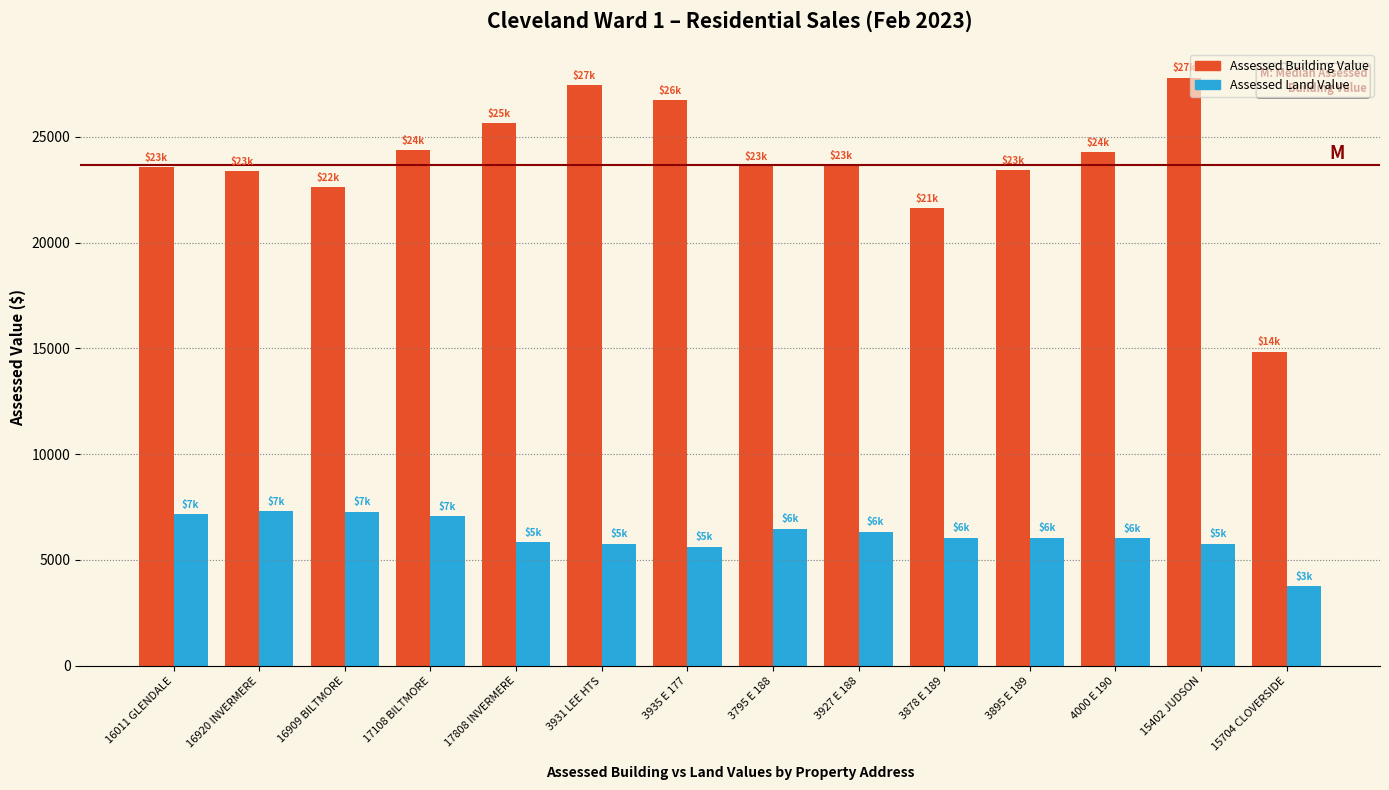

What is the difference between the maximum and second lowest values in the Assessed Land Value series?

1680